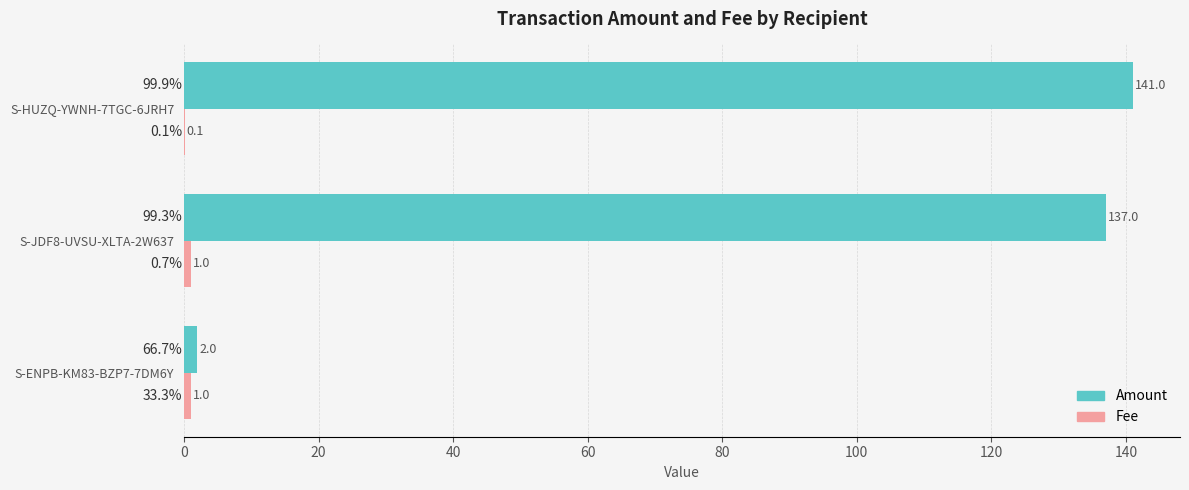

The value of Amount at S-JDF8-UVSU-XLTA-2W637 is 137.0. True or false?

True